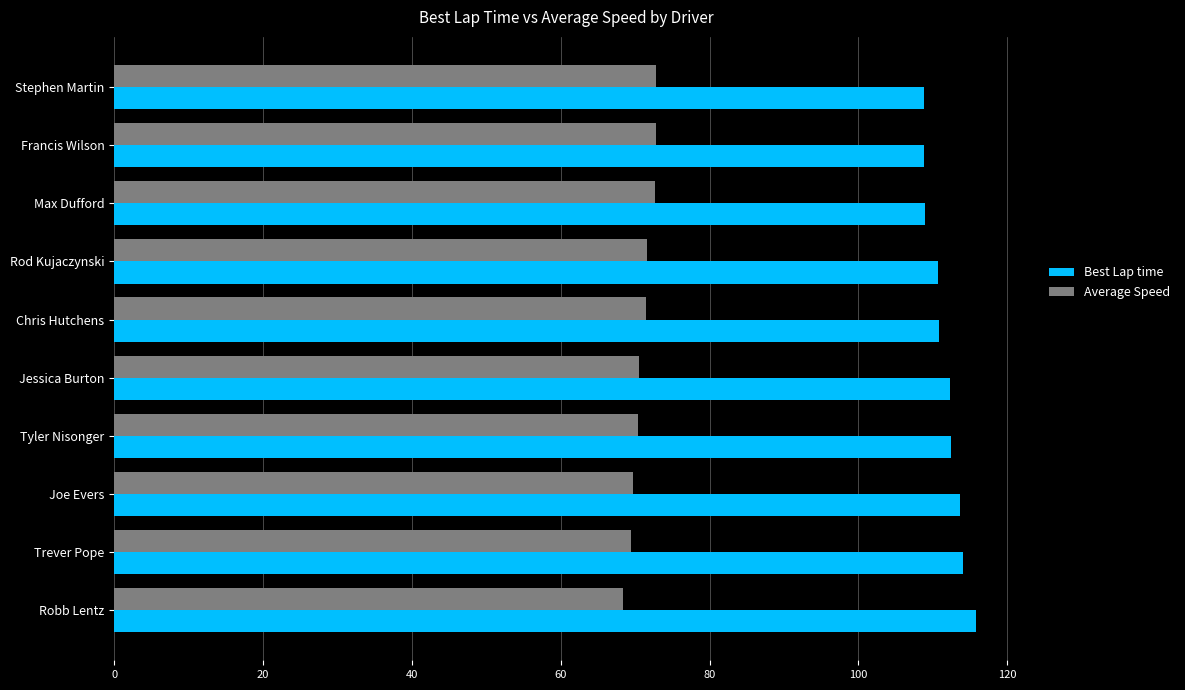

What is the maximum value shown in the chart?

115.8